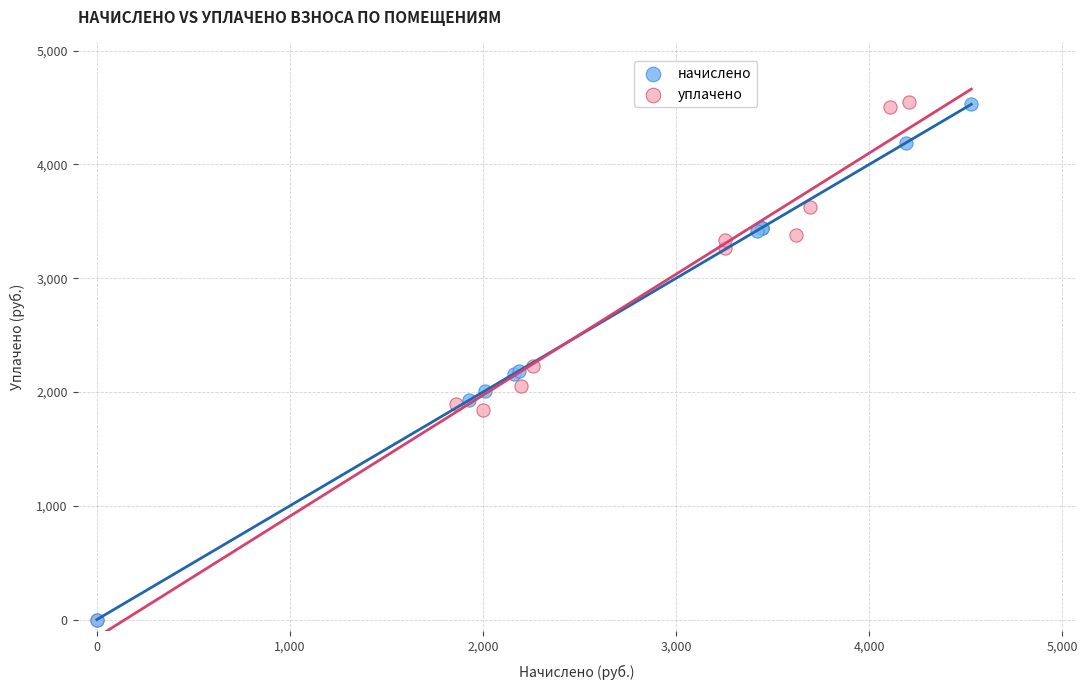

Which series has the largest Y range (max minus min)?

уплачено